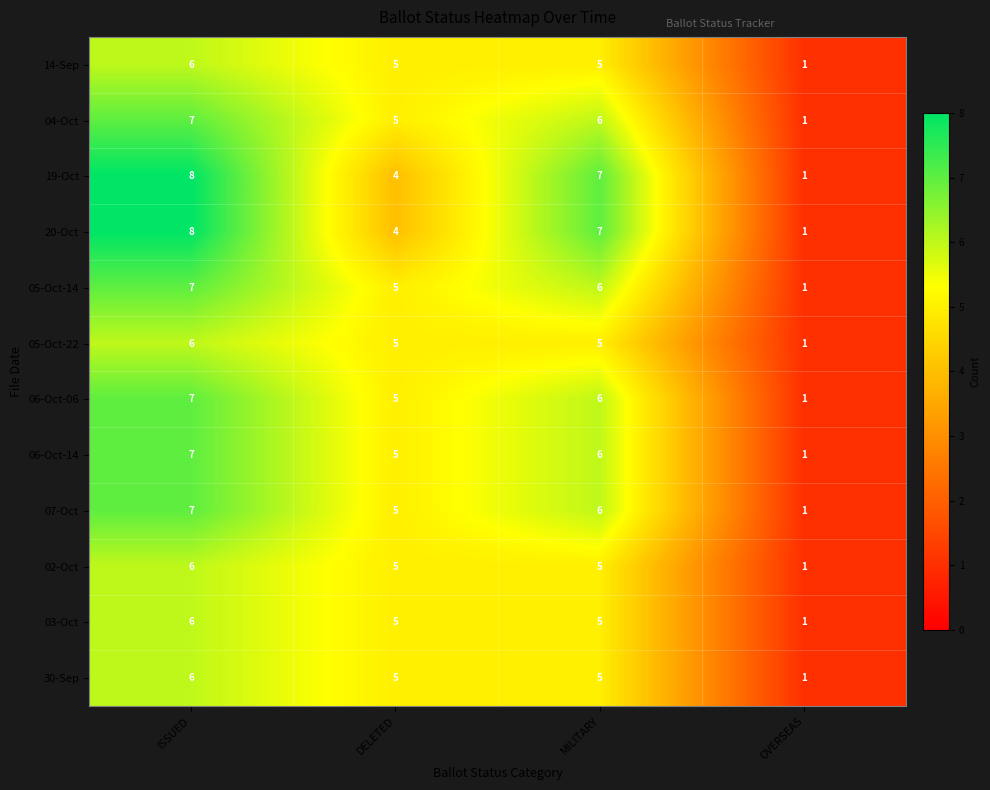

At which label does 04-Oct reach its peak?

ISSUED